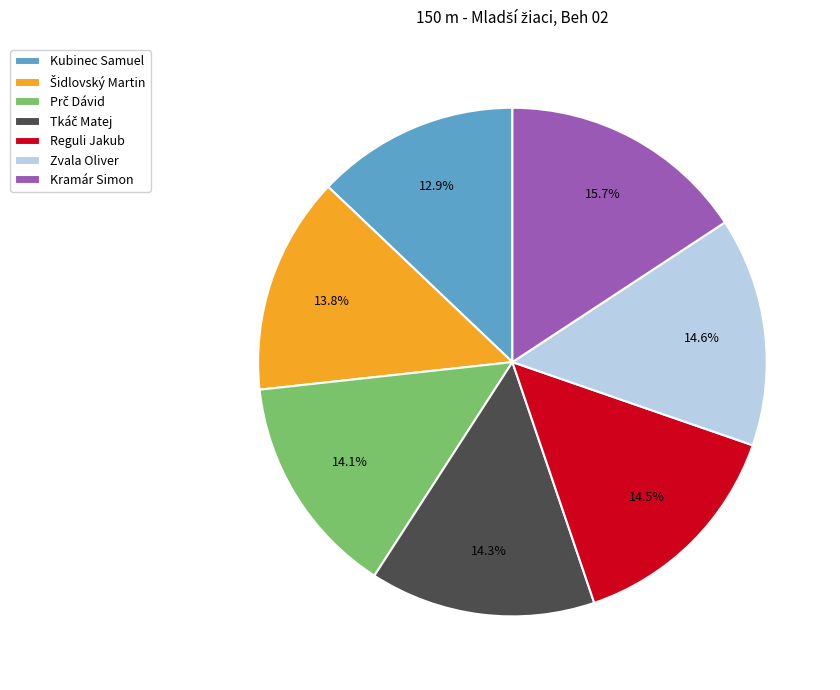

How many slices are in this pie chart?

7